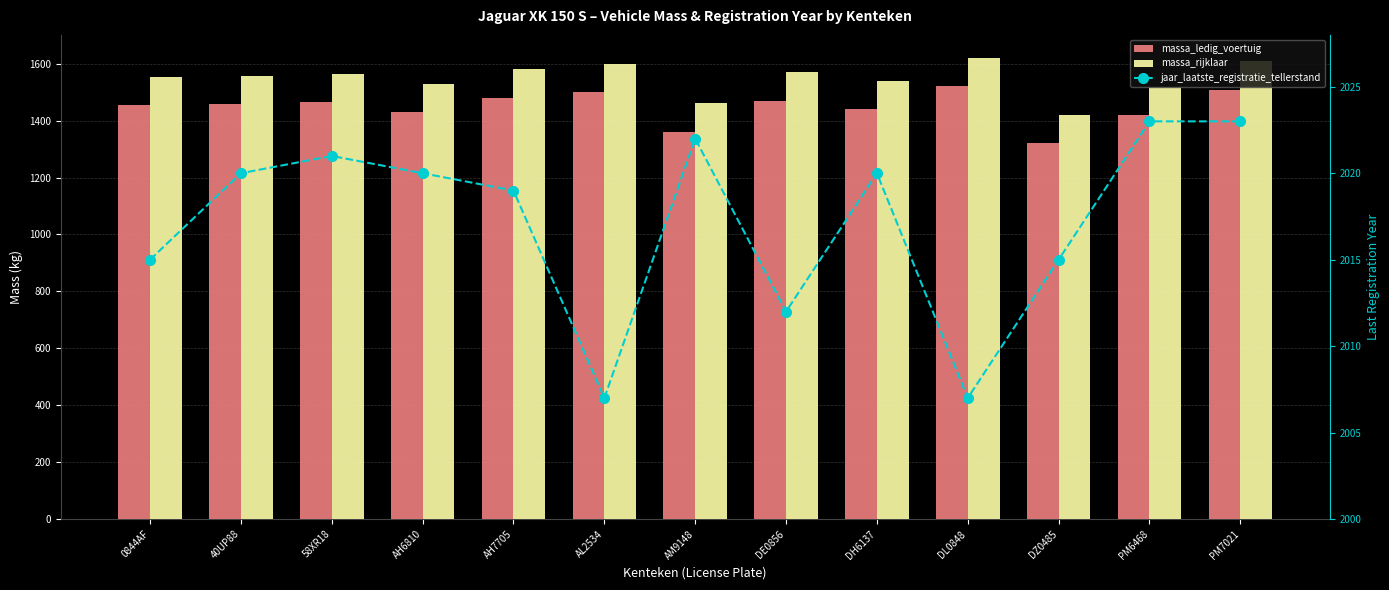

Reading left to right, extract all data points from this chart.

massa_ledig_voertuig: 1454	1458	1465	1430	1480	1500	1360	1470	1440	1520	1320	1418	1509
massa_rijklaar: 1554	1558	1565	1530	1580	1600	1460	1570	1540	1620	1420	1518	1609
jaar_laatste_registratie_tellerstand: 2015	2020	2021	2020	2019	2007	2022	2012	2020	2007	2015	2023	2023